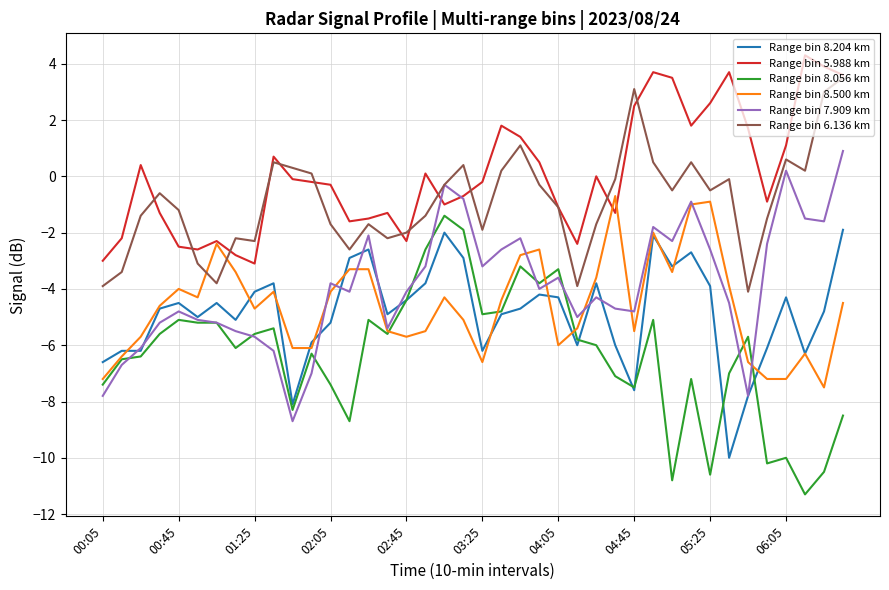

Does the chart display data point markers on the line(s)?

No